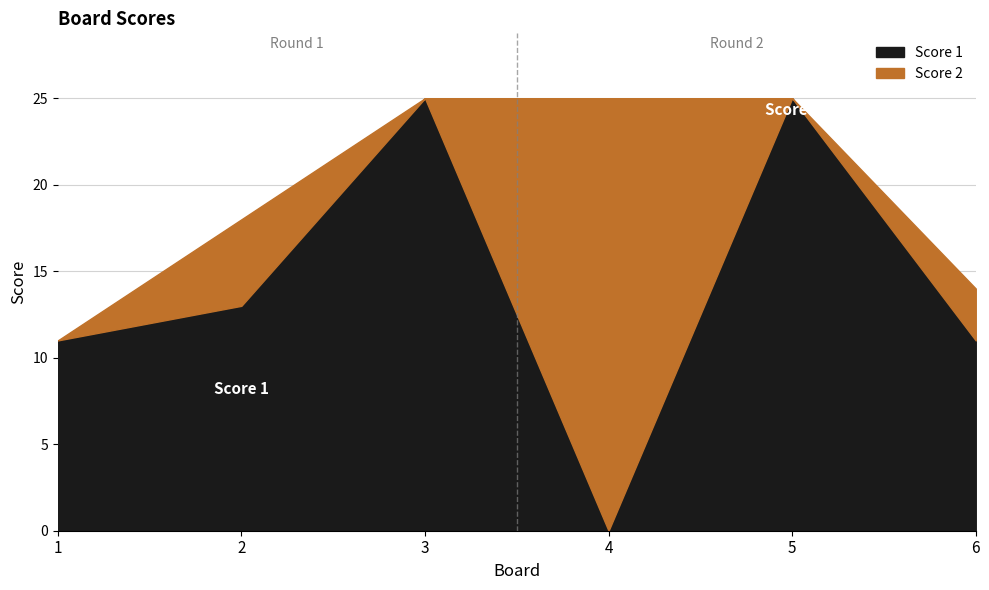

What is the difference between the values at 1 and 3?

14